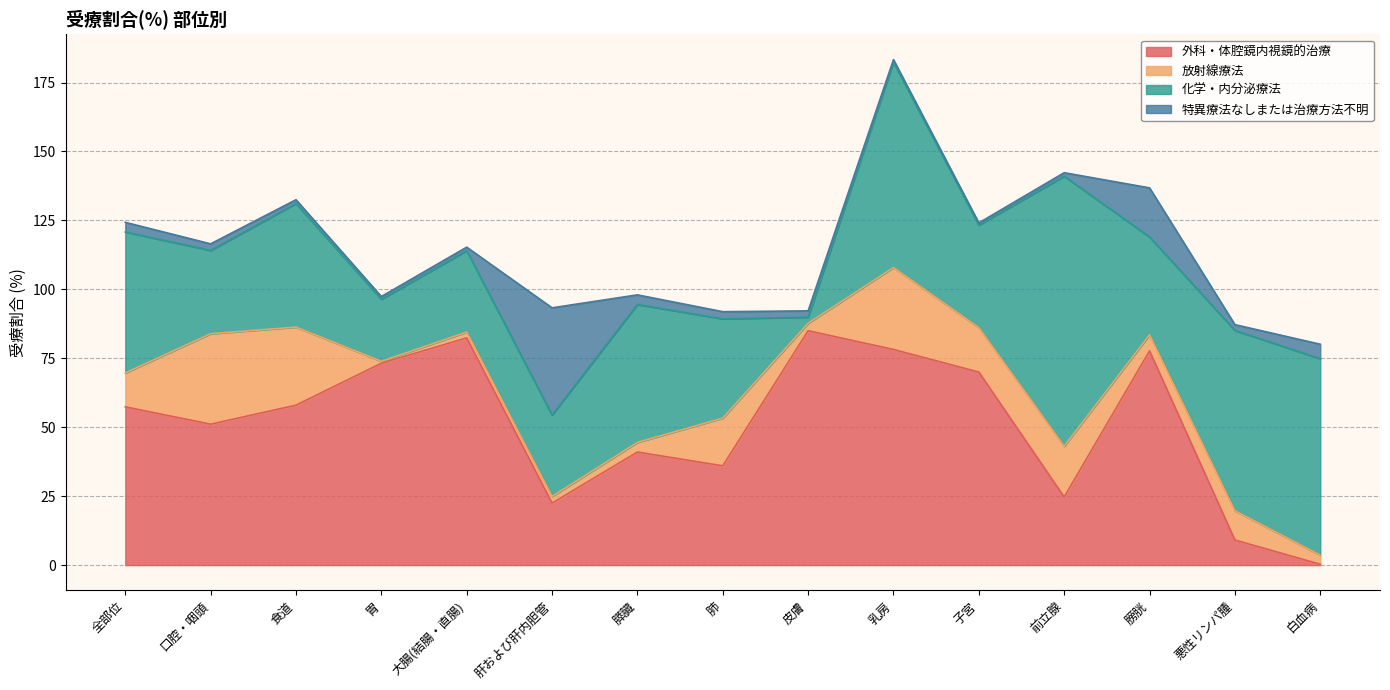

What are all the series names shown in the legend?

外科・体腔鏡内視鏡的治療, 放射線療法, 化学・内分泌療法, 特異療法なしまたは治療方法不明